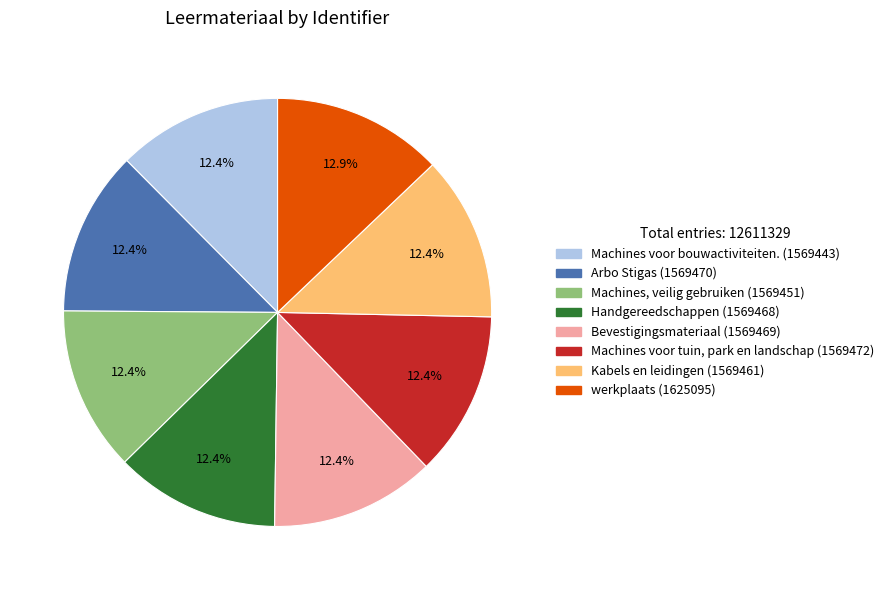

Is there a majority slice in this chart?

No